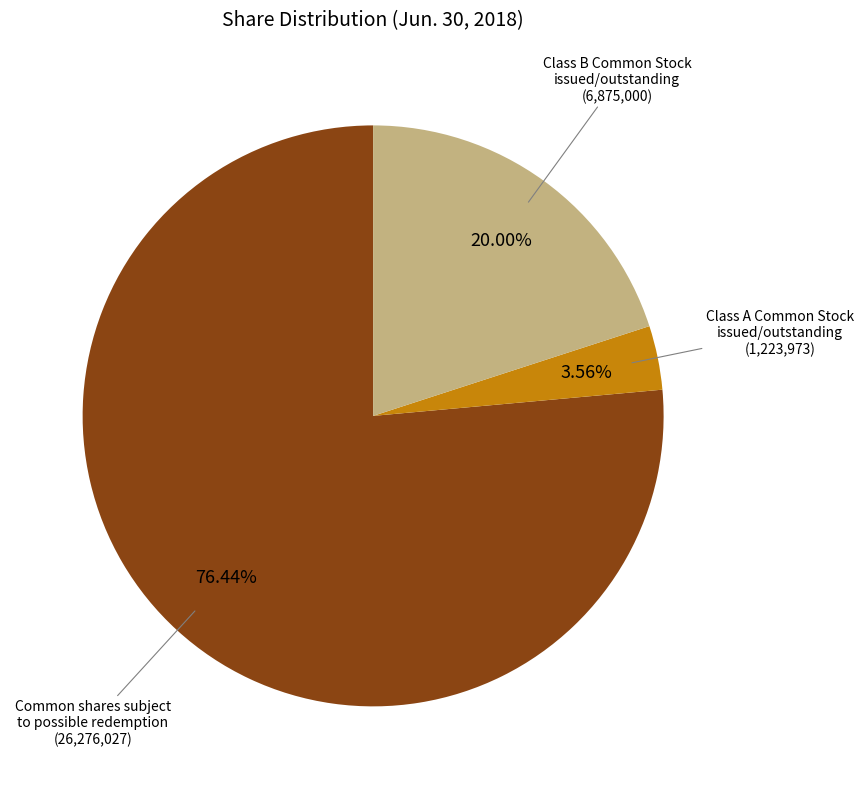

Is there a majority slice in this chart?

Yes